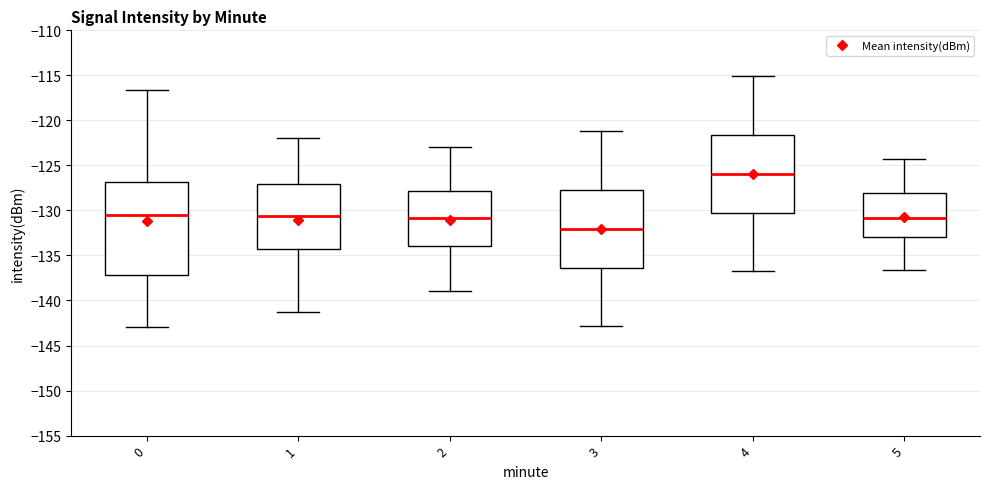

Where is the lower edge of the box at x = 4 on the y-axis? The values are not printed on the chart, so give them approximately, as read against the axis.

-130.5